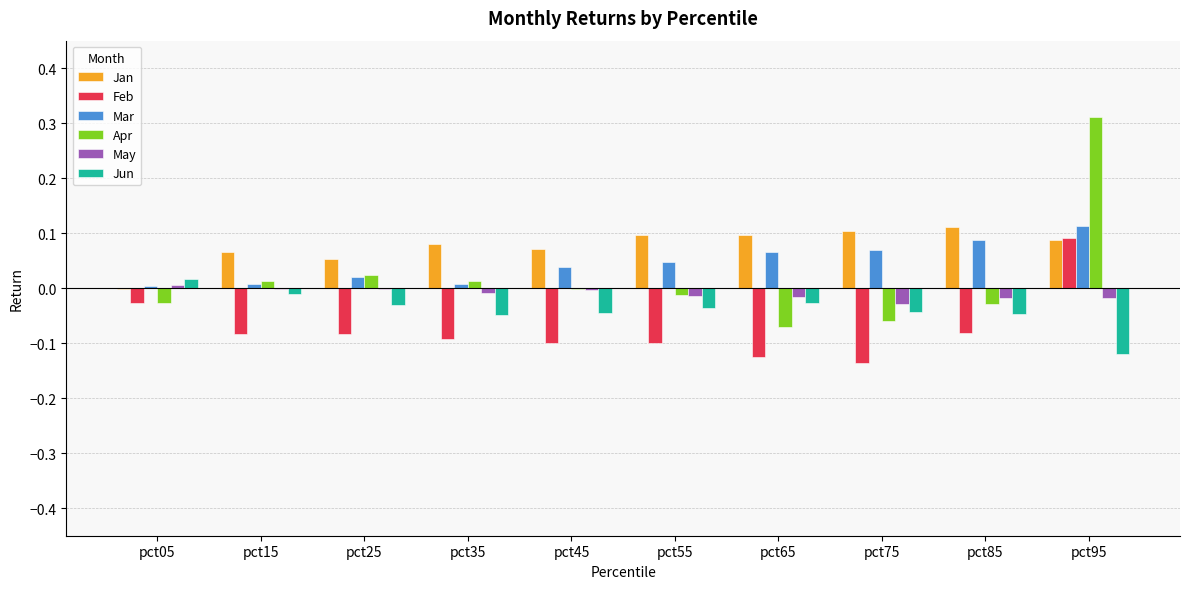

What are all the series names shown in the legend?

Jan, Feb, Mar, Apr, May, Jun